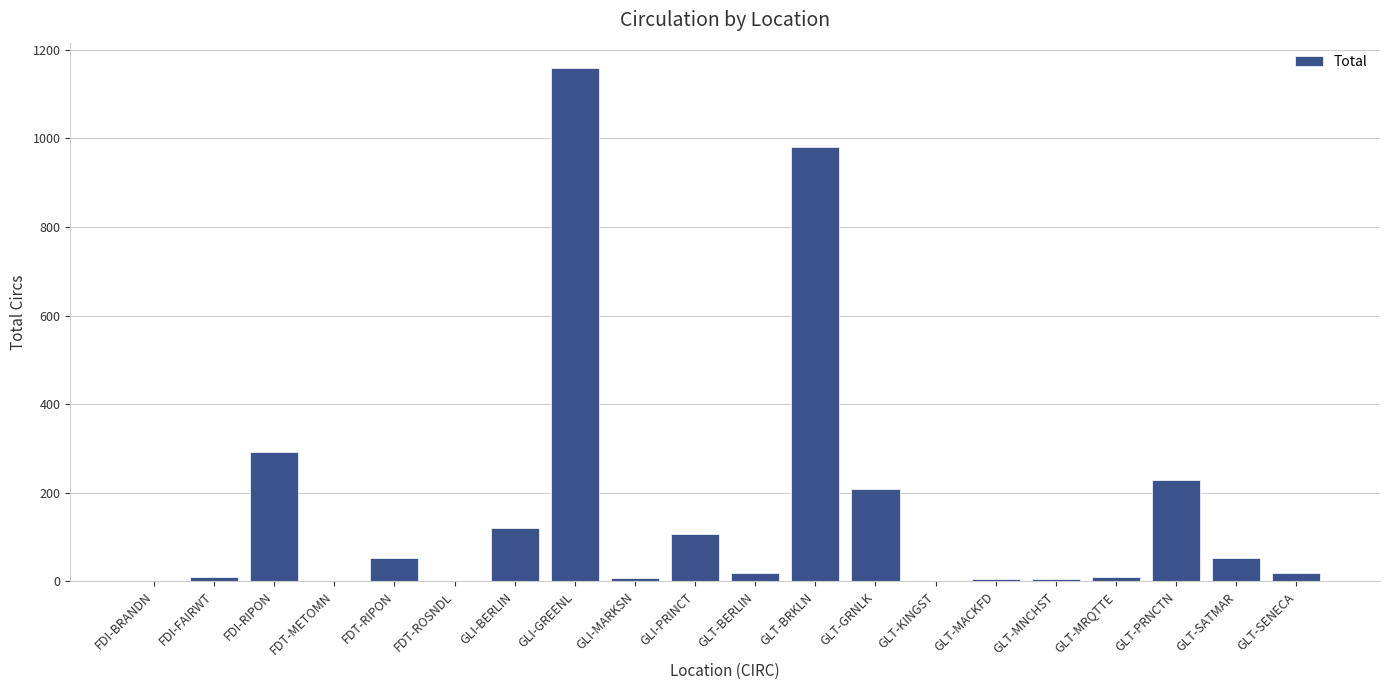

True or false: the data shows 291 at FDI-RIPON.

True